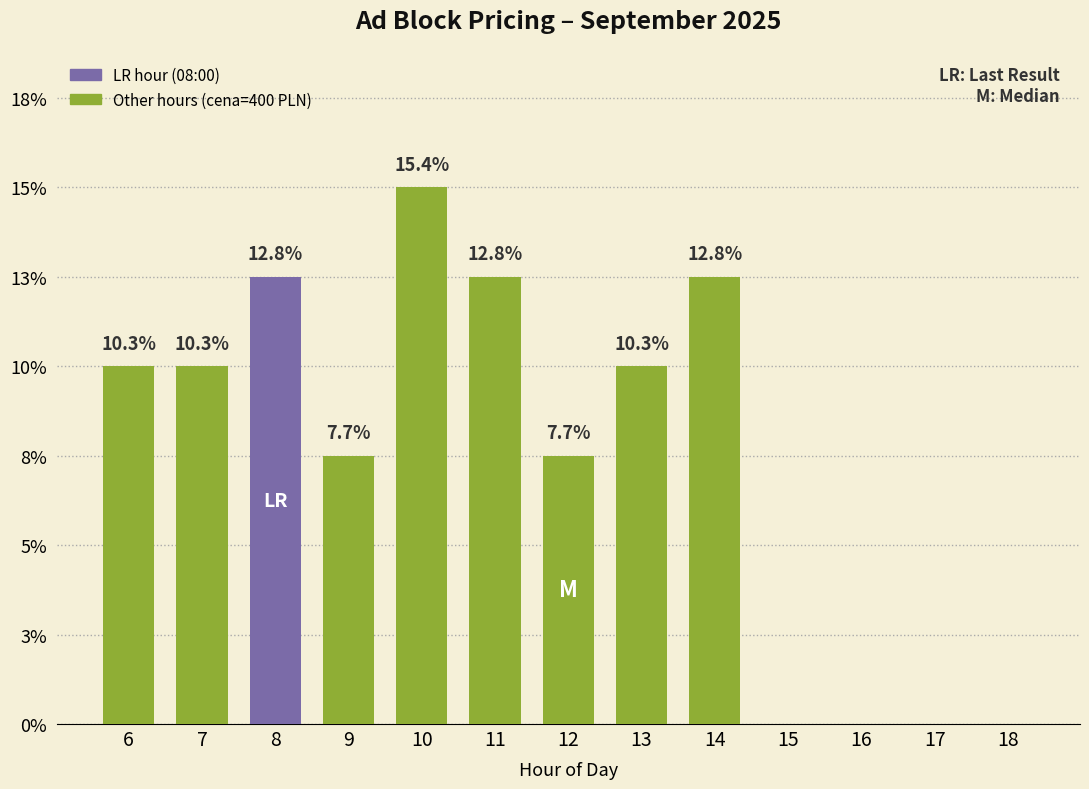

Reading left to right, transcribe all the data shown in this chart.

4	4	5	3	6	5	3	4	5	0	0	0	0